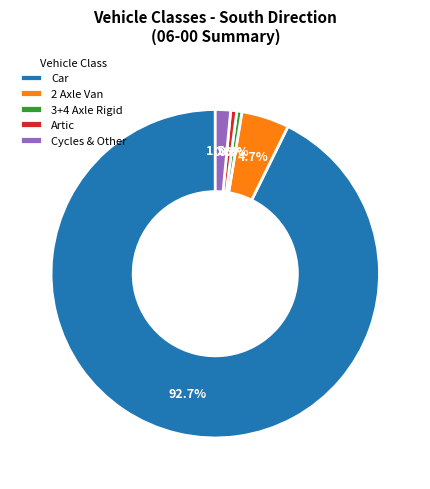

What percentage do Car and 2 Axle Van together represent?

97.4%